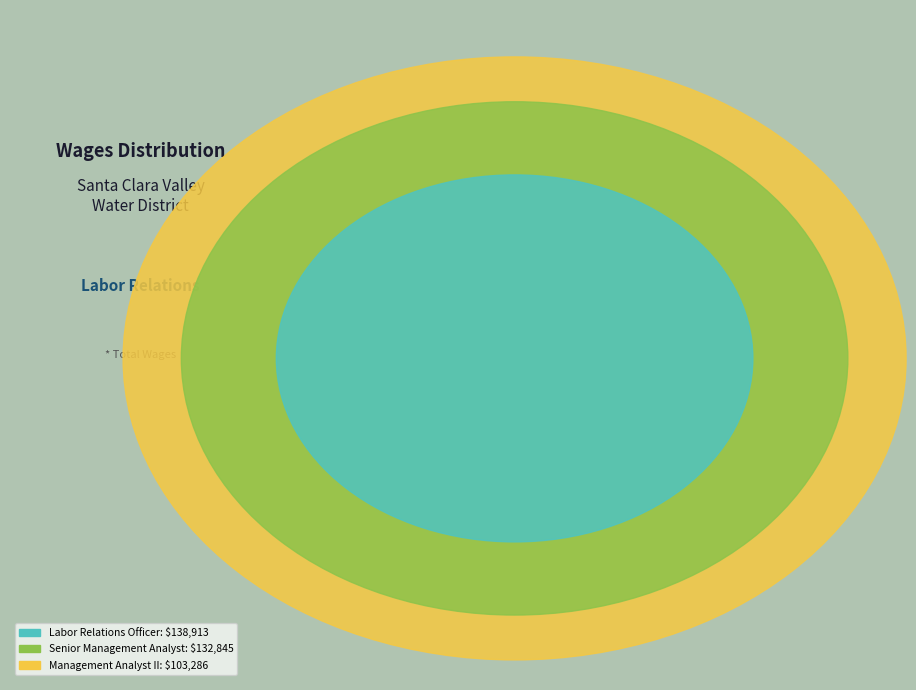

Is it true that Senior Management Analyst is 35% of the pie?

True